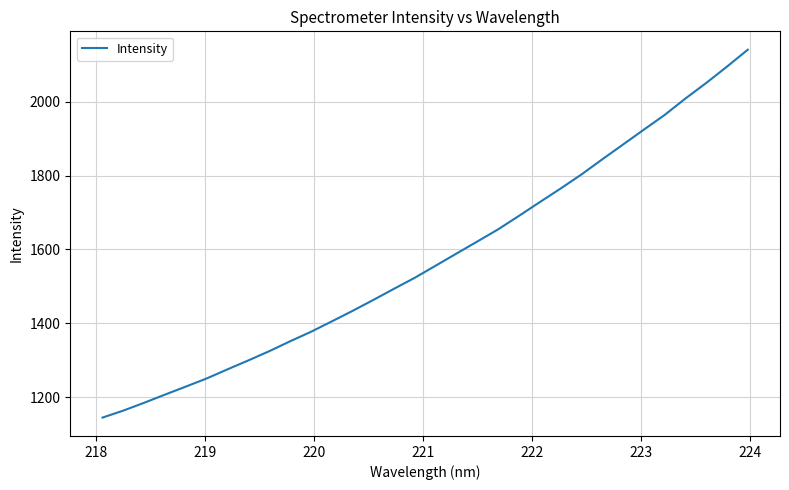

Count the number of categories in the chart.

32